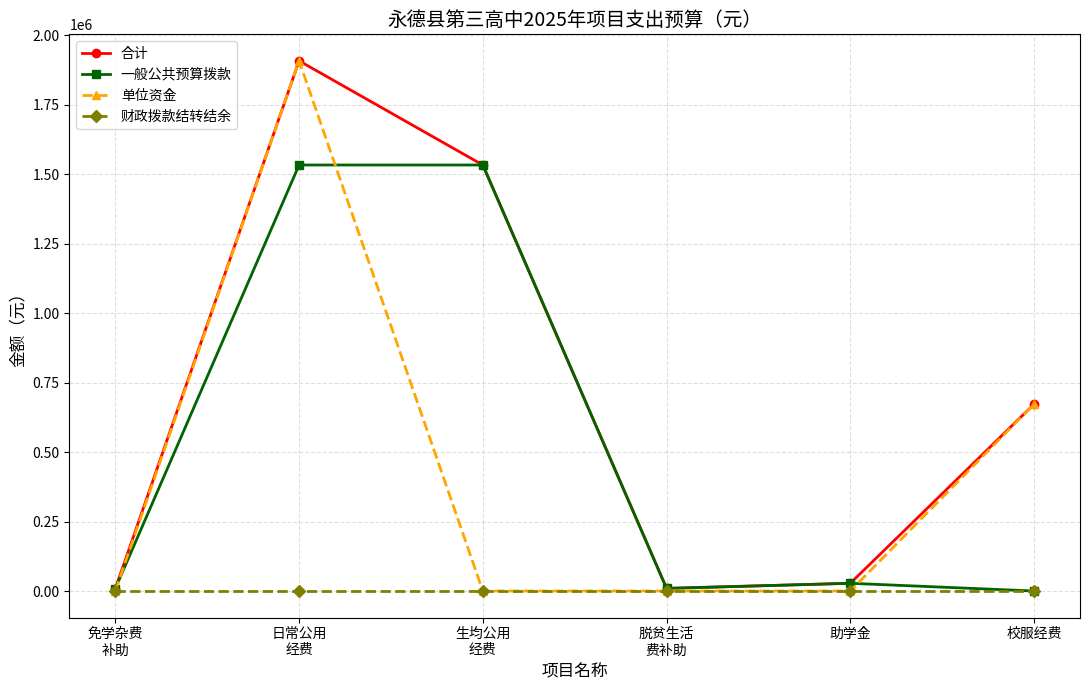

True or false: 单位资金 has more than 2 interior local peaks.

False